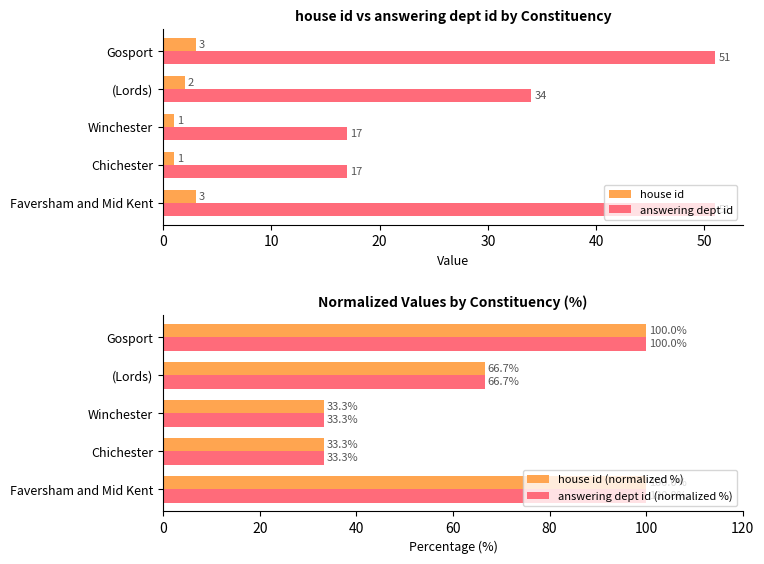

Count the house id values in the range 1 to 3.

5